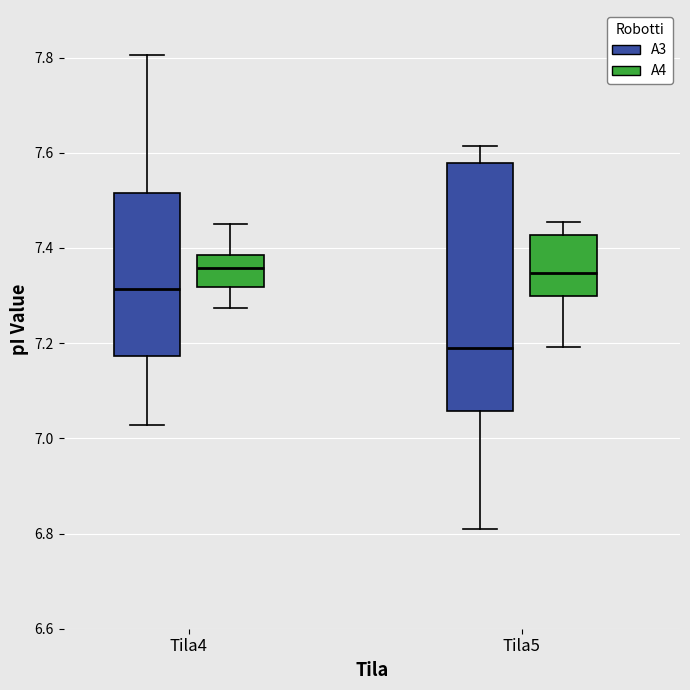

Where does the upper whisker of the box for Tila5 (A3) end on the y-axis? The values are not printed on the chart, so give them approximately, as read against the axis.

7.62